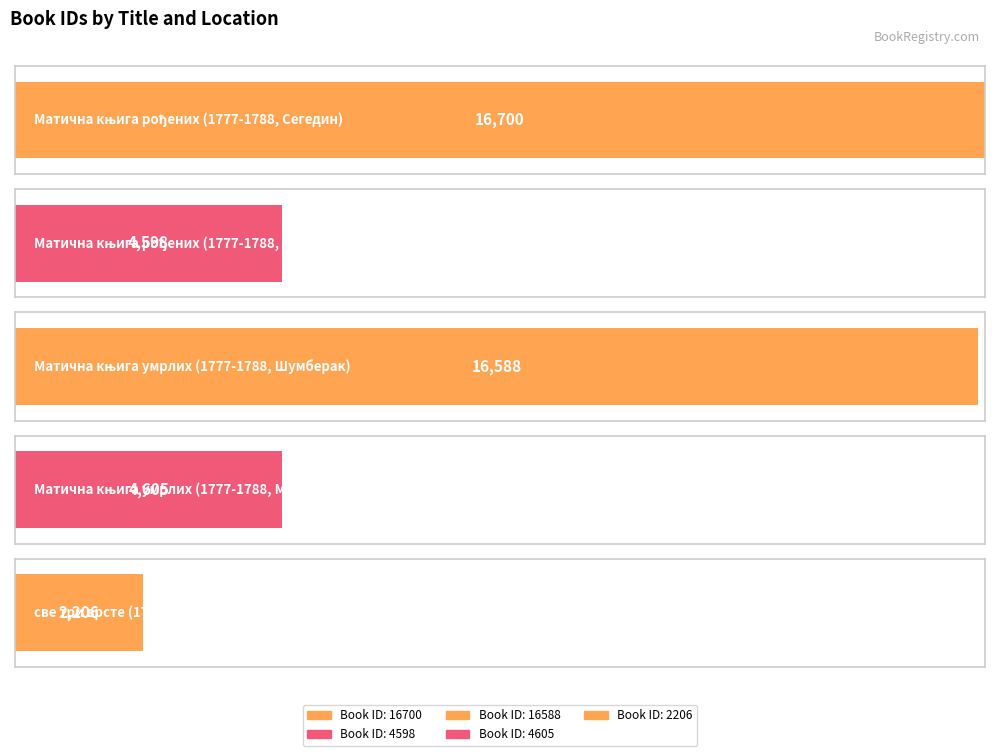

Are the bars horizontal?

Yes